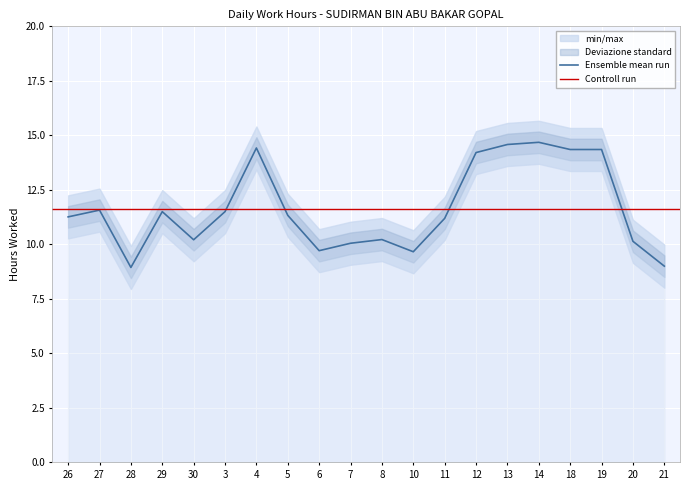

What is the label of the 13th point from the left?

11